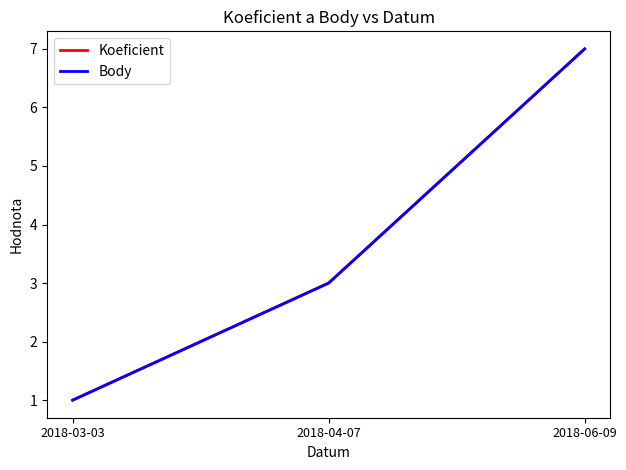

Which category has the lowest value in the Koeficient series?

2018-03-03